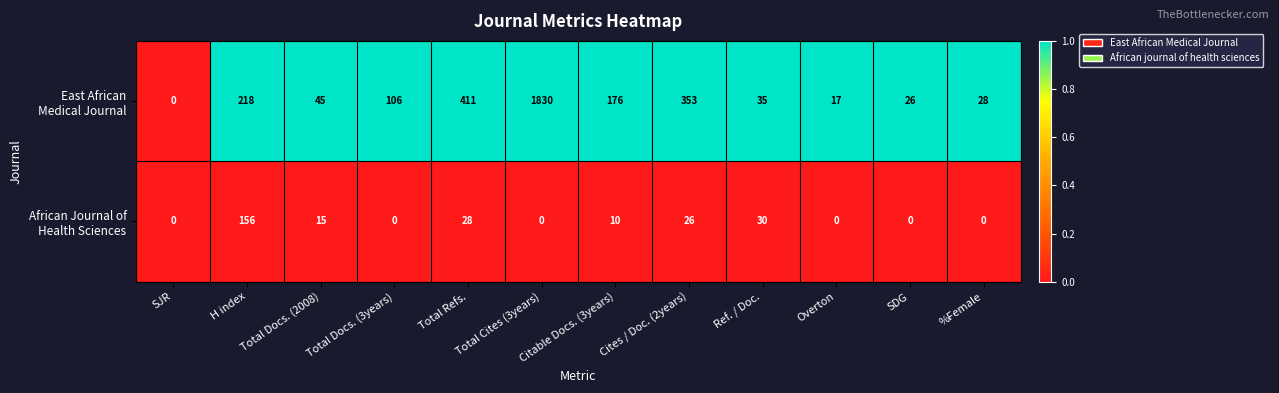

Which category has the highest value across all series?

Total Cites (3years)